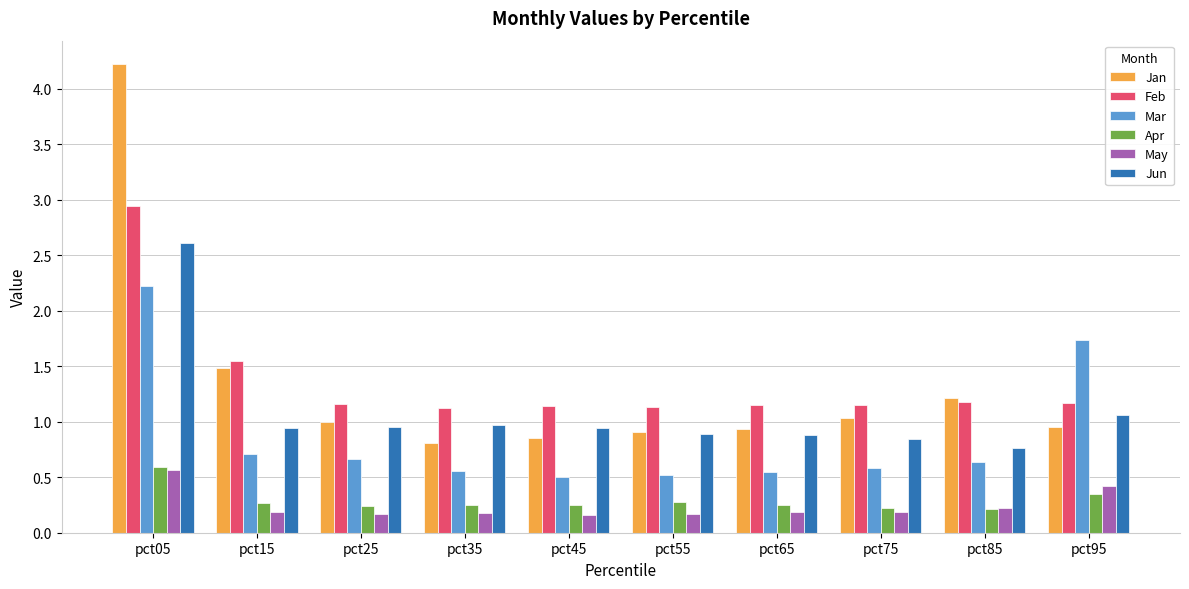

At which category is the sum across all series the highest?

pct05